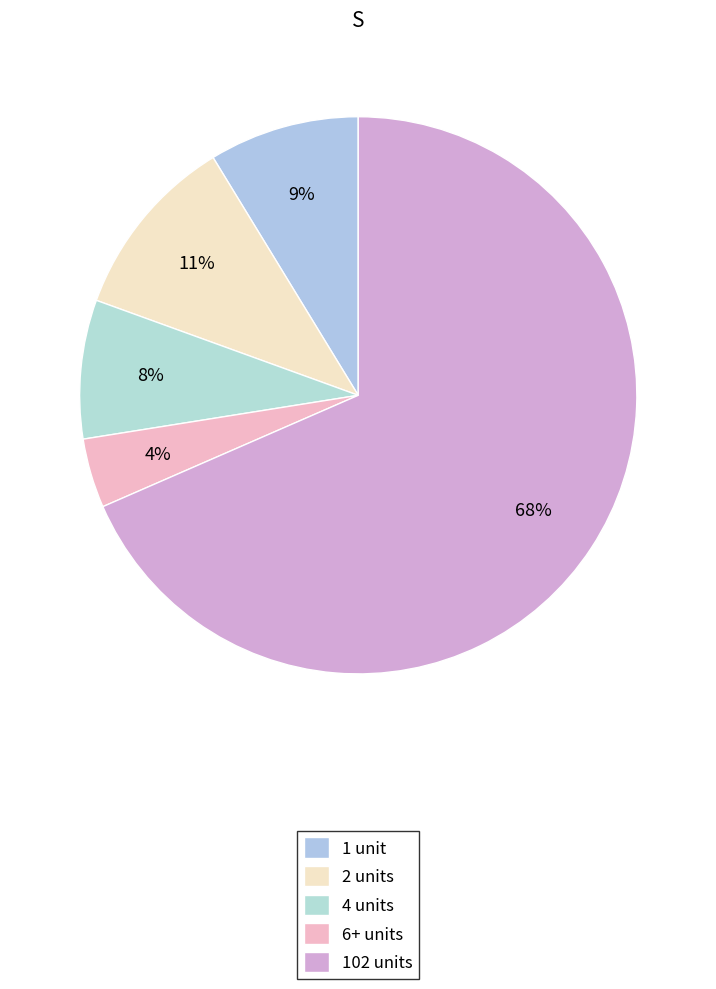

Is there a majority slice in this chart?

Yes